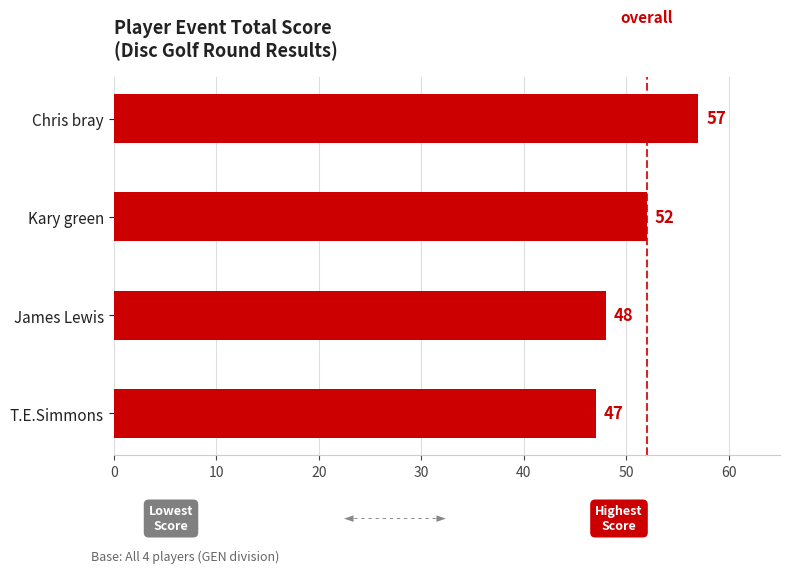

Count the values in the range 48 to 57.

3